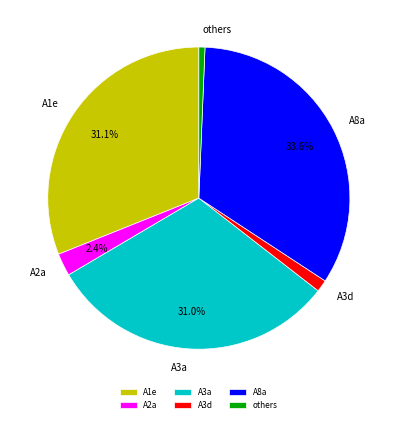

Is A3a the majority of the pie?

No